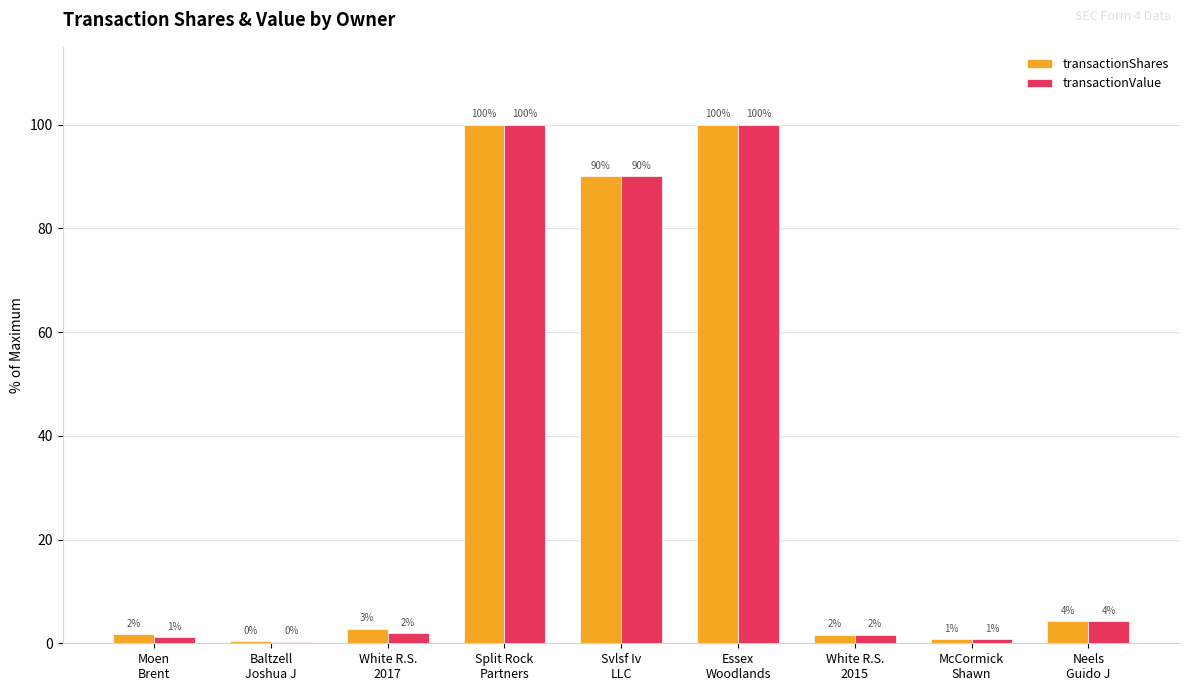

How many groups of bars are there?

9